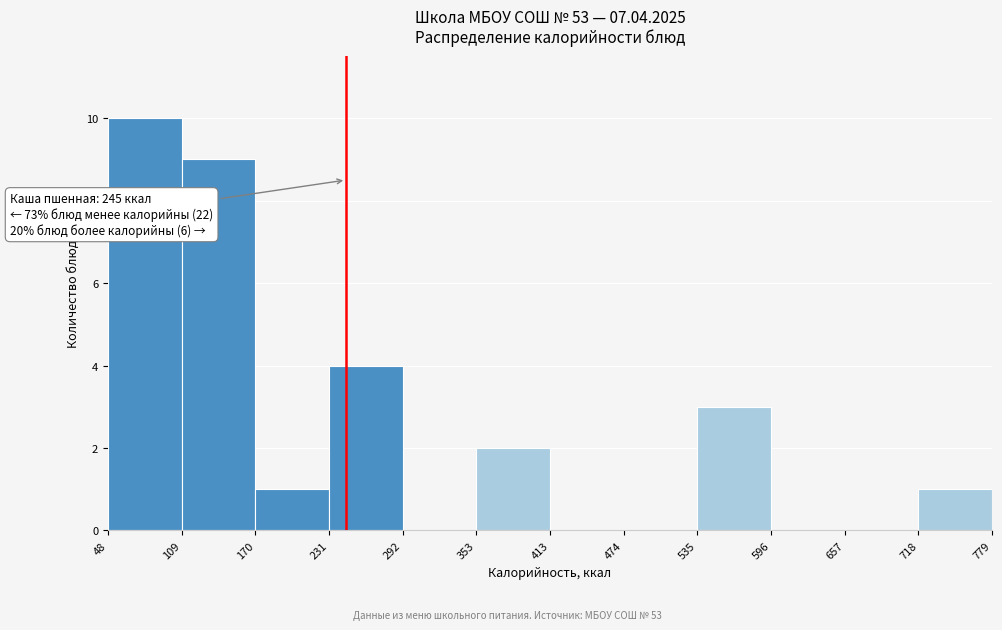

Over which range of the x-axis is the bar tallest?

48 to 109